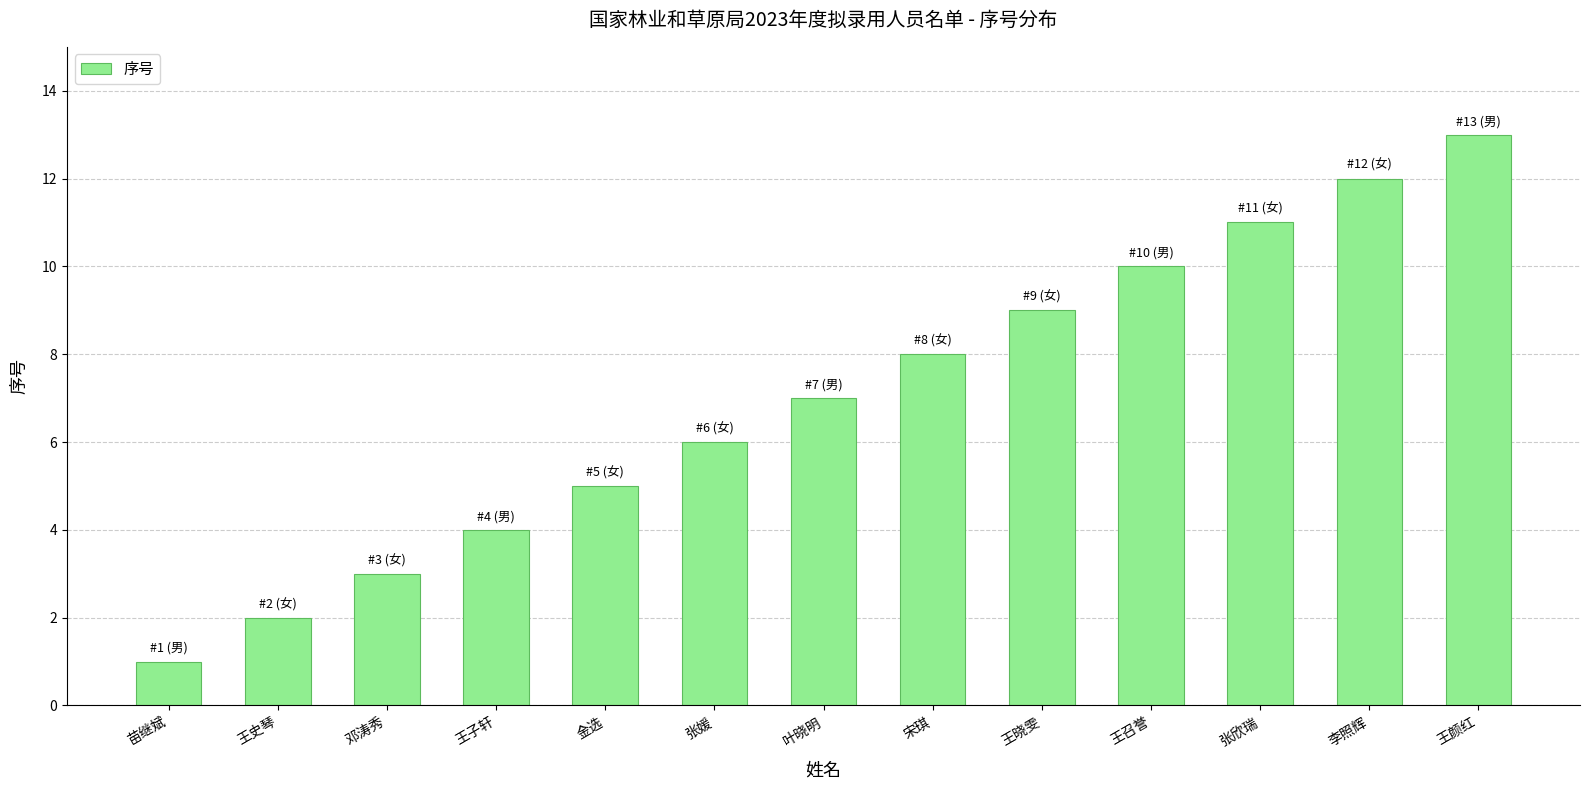

How many bars are there in total?

13